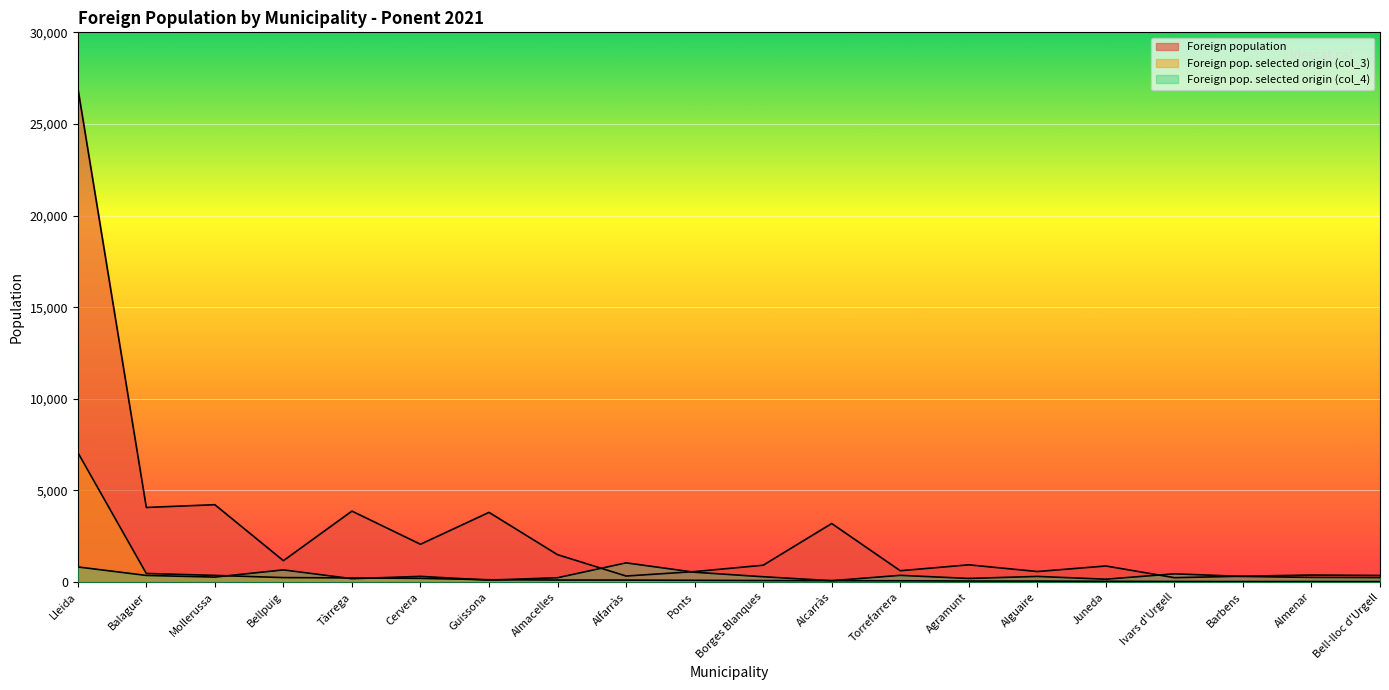

Reading left to right, list all the values displayed in this chart.

Foreign population: Lleida=26979	Balaguer=4075	Mollerussa=4225	Bellpuig=1170	Tàrrega=3876	Cervera=2067	Guissona=3806	Almacelles=1498	Alfarràs=333	Ponts=575	Borges Blanques=922	Alcarràs=3199	Torrefarrera=622	Agramunt=945	Alguaire=578	Juneda=881	Ivars d'Urgell=243	Barbens=323	Almenar=386	Bell-lloc d'Urgell=363
Foreign pop. selected origin (col_3): Lleida=7077	Balaguer=471	Mollerussa=367	Bellpuig=247	Tàrrega=231	Cervera=206	Guissona=130	Almacelles=114	Alfarràs=111	Ponts=98	Borges Blanques=85	Alcarràs=79	Torrefarrera=73	Agramunt=60	Alguaire=57	Juneda=44	Ivars d'Urgell=35	Barbens=32	Almenar=32	Bell-lloc d'Urgell=28
Foreign pop. selected origin (col_4): Lleida=829	Balaguer=366	Mollerussa=275	Bellpuig=667	Tàrrega=188	Cervera=314	Guissona=108	Almacelles=240	Alfarràs=1051	Ponts=539	Borges Blanques=293	Alcarràs=78	Torrefarrera=370	Agramunt=201	Alguaire=311	Juneda=159	Ivars d'Urgell=453	Barbens=310	Almenar=259	Bell-lloc d'Urgell=248